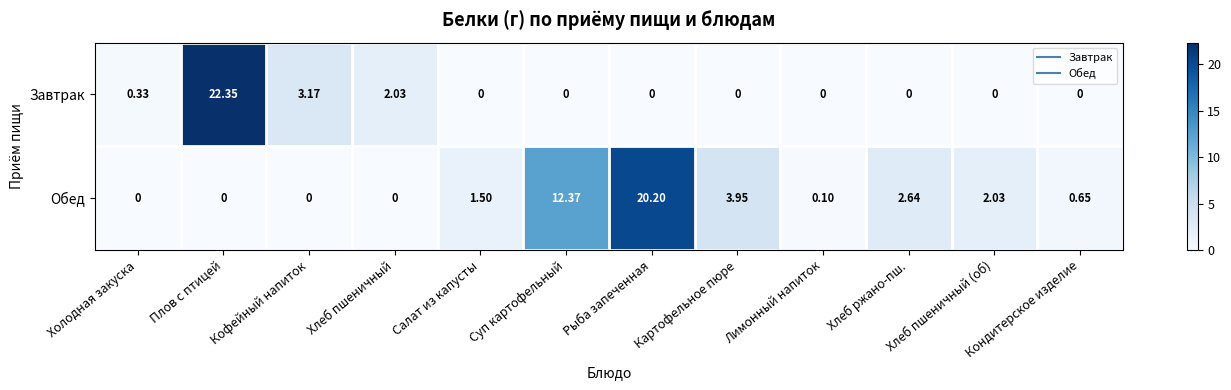

How many categories are shown in the chart?

12